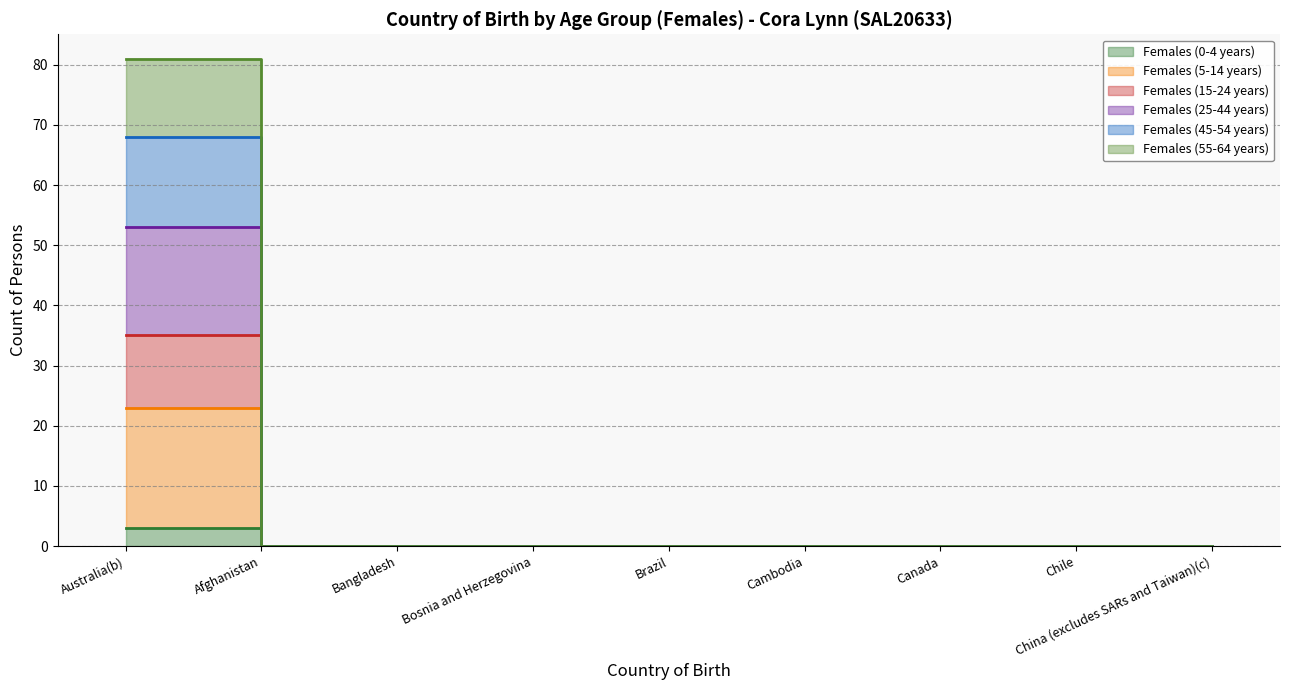

How many values in Females (5-14 years) are above zero?

1